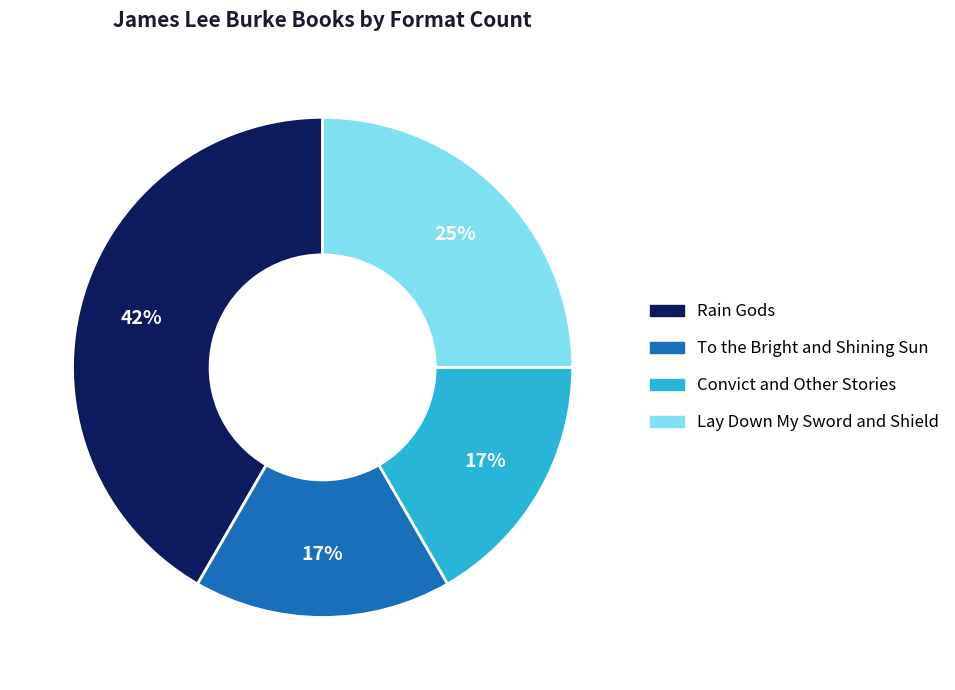

Which category has the biggest portion of the pie?

Rain Gods